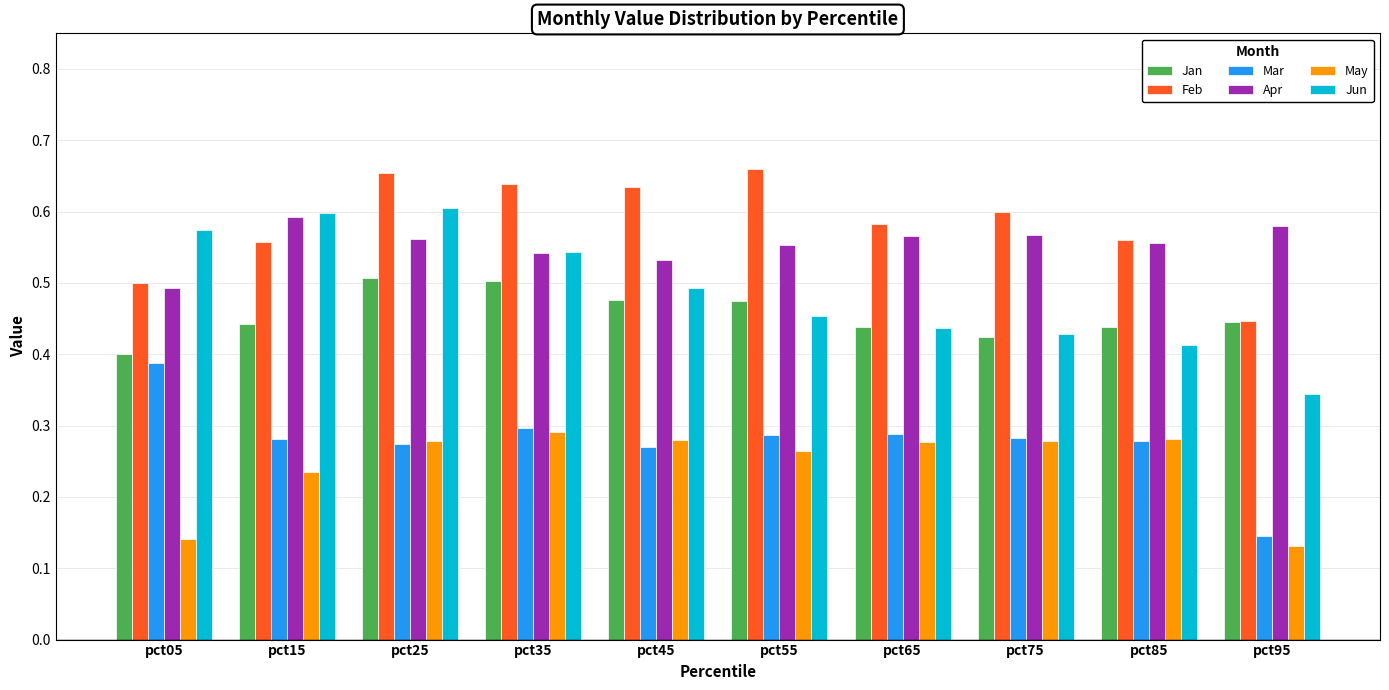

What are all the series names shown in the legend?

Jan, Feb, Mar, Apr, May, Jun